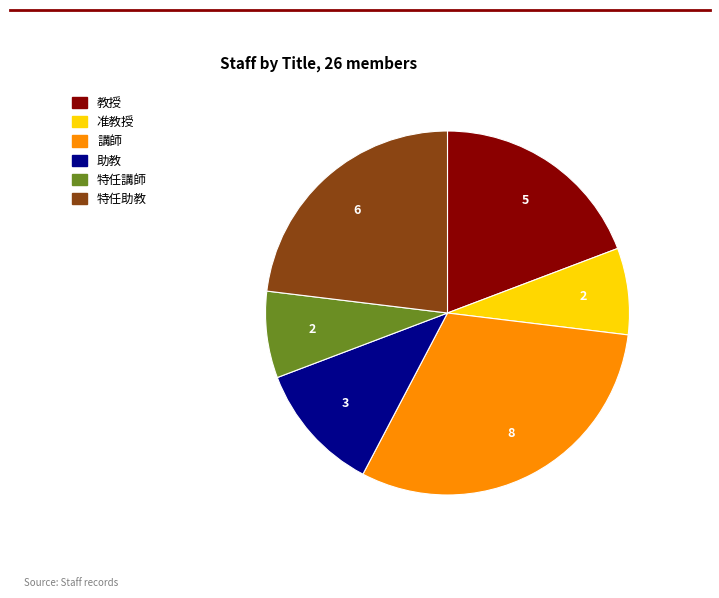

Do 講師 and 特任講師 together represent more than half of the pie?

No